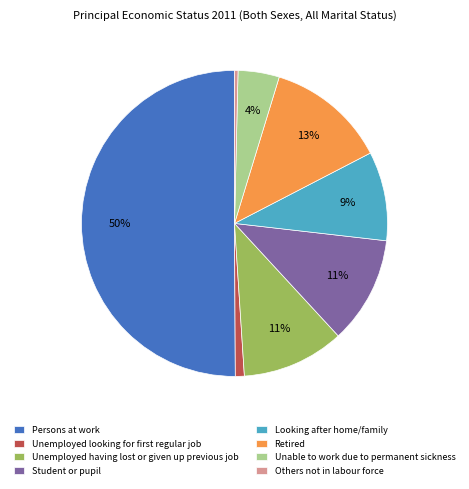

Which slice represents more than half of the pie?

Persons at work